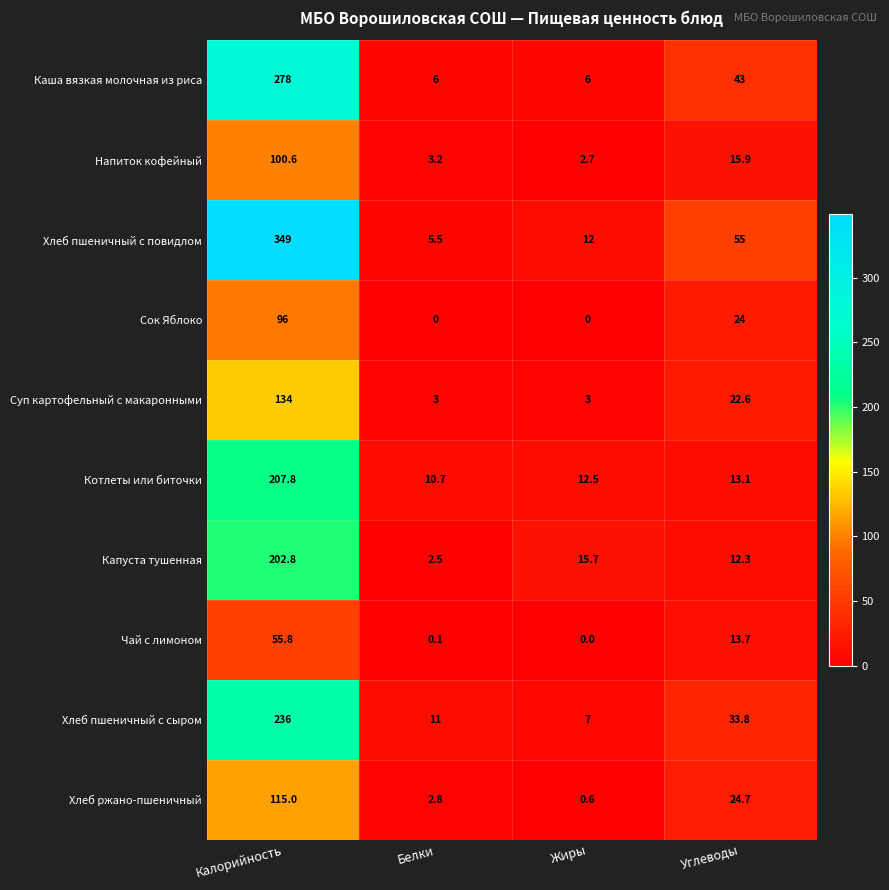

Which series has the largest total across all categories?

Хлеб пшеничный с повидлом